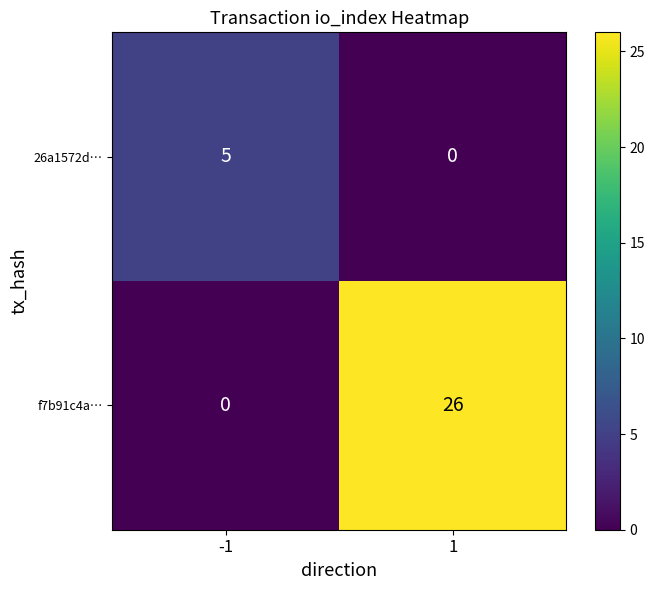

Reading left to right, list all the values displayed in this chart.

26a1572d…: 5	0
f7b91c4a…: 0	26